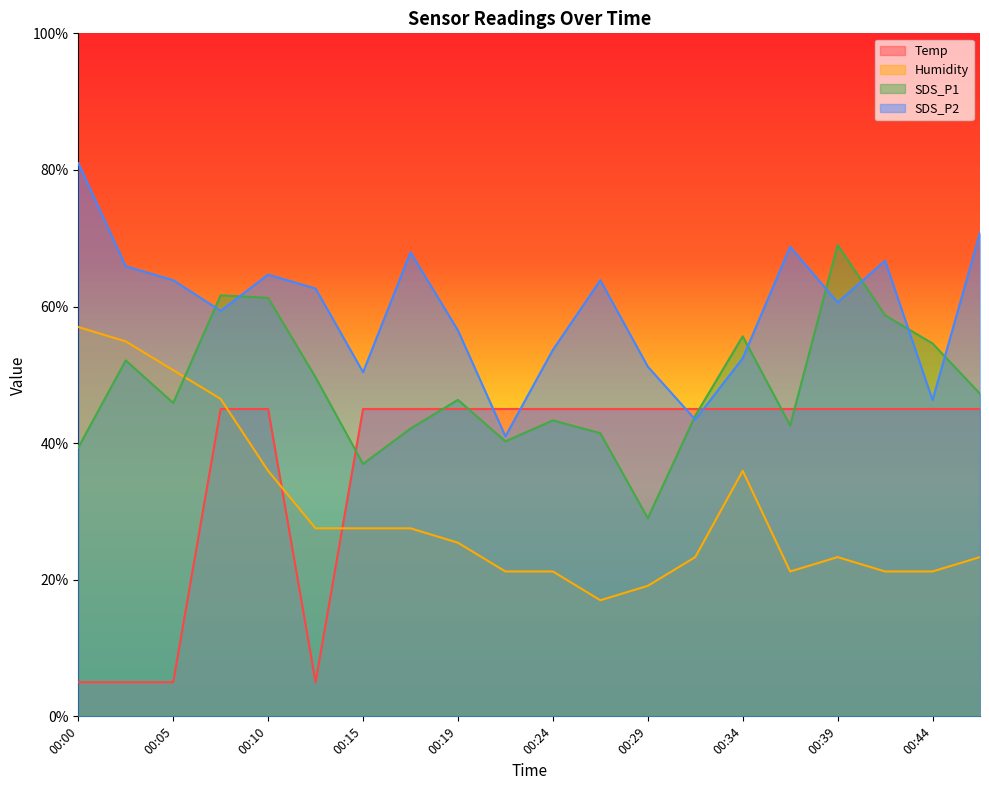

How many lines are shown in the chart?

4